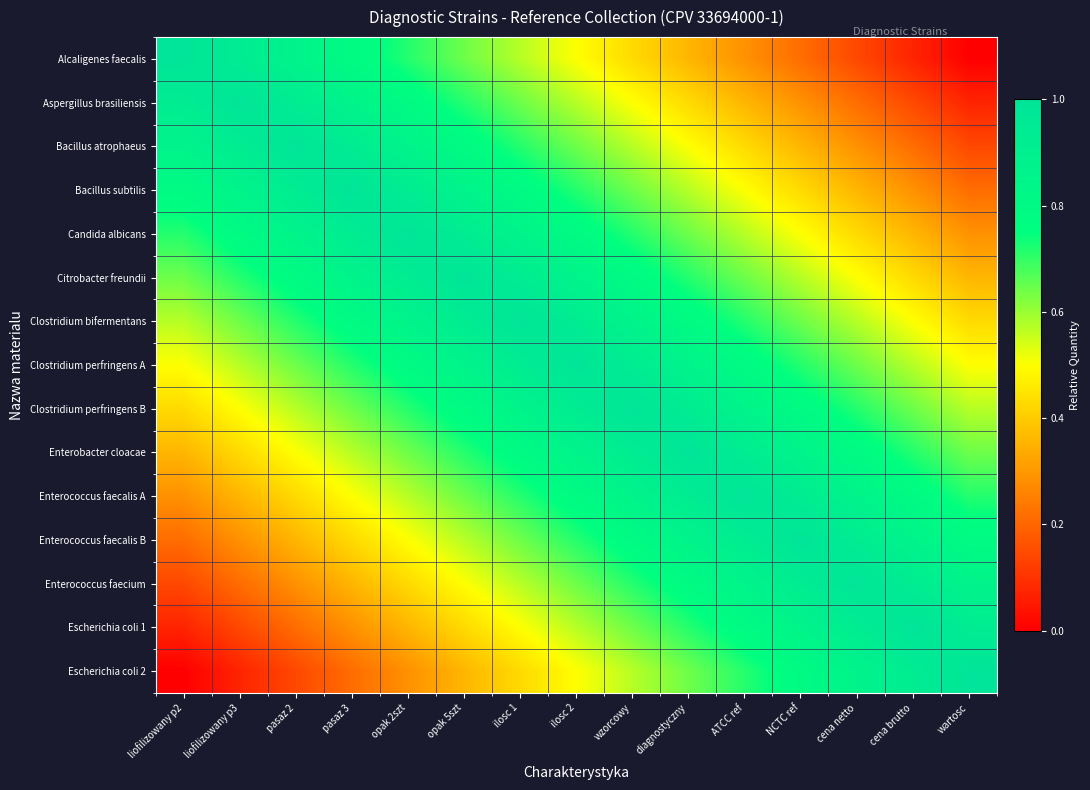

Which has a higher value, pasaz 2 or wzorcowy?

pasaz 2